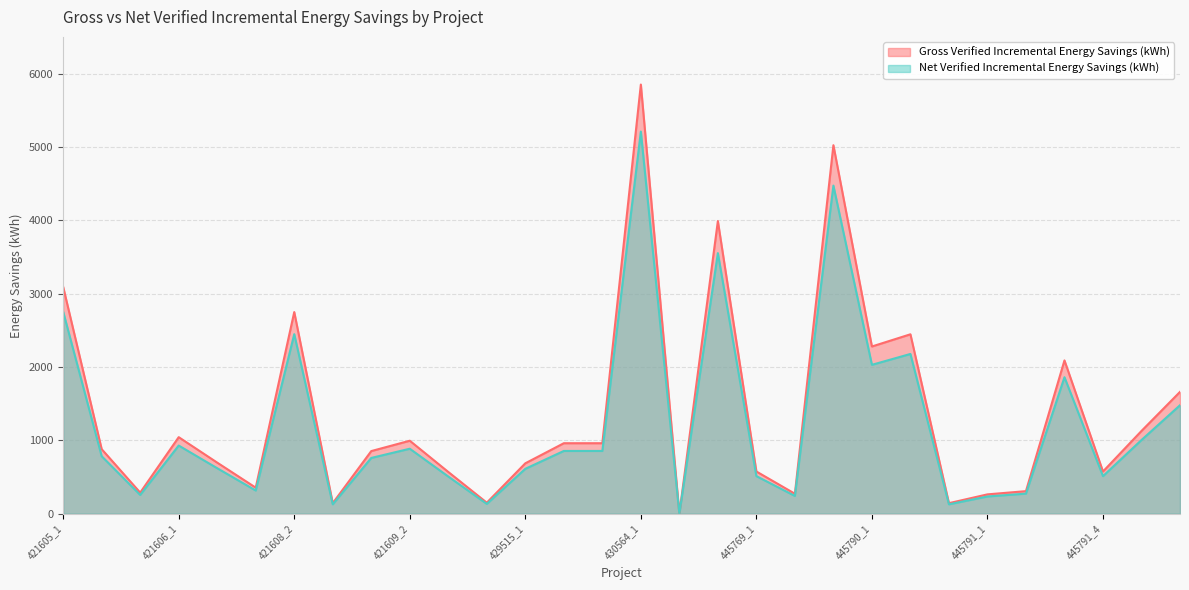

At which category does Net Verified Incremental Energy Savings (kWh) reach its first local valley?

421605_3